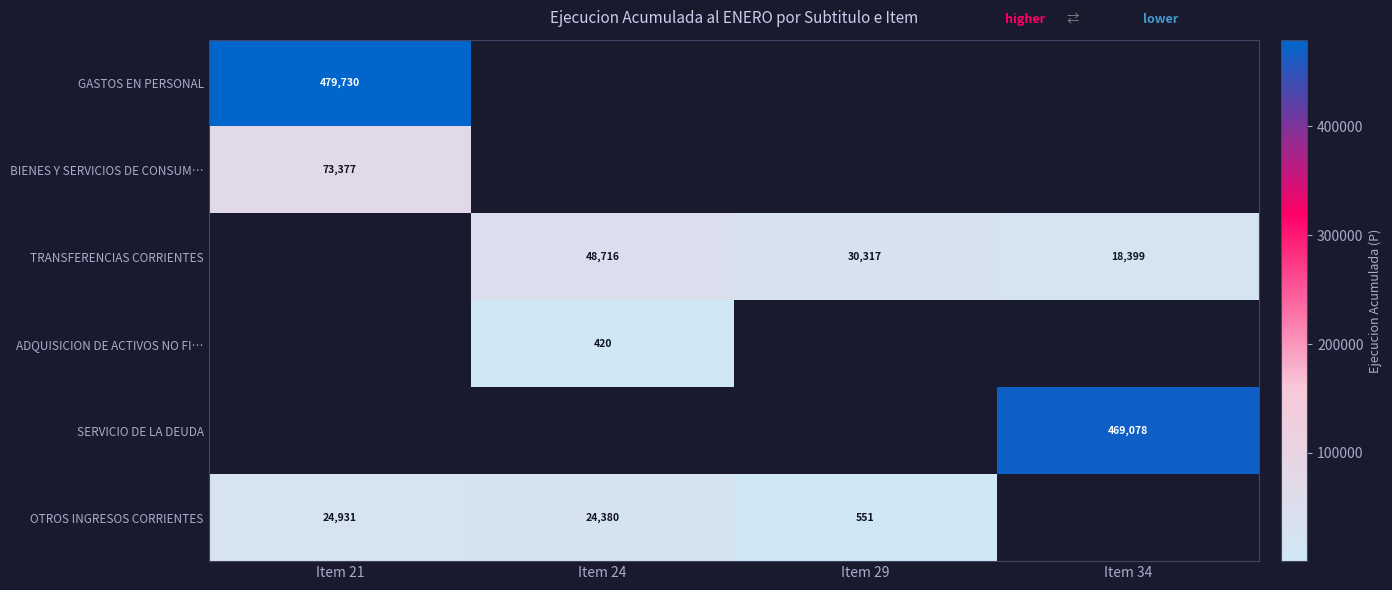

True or false: SERVICIO DE LA DEUDA has a value of 469078 at Item 34.

True